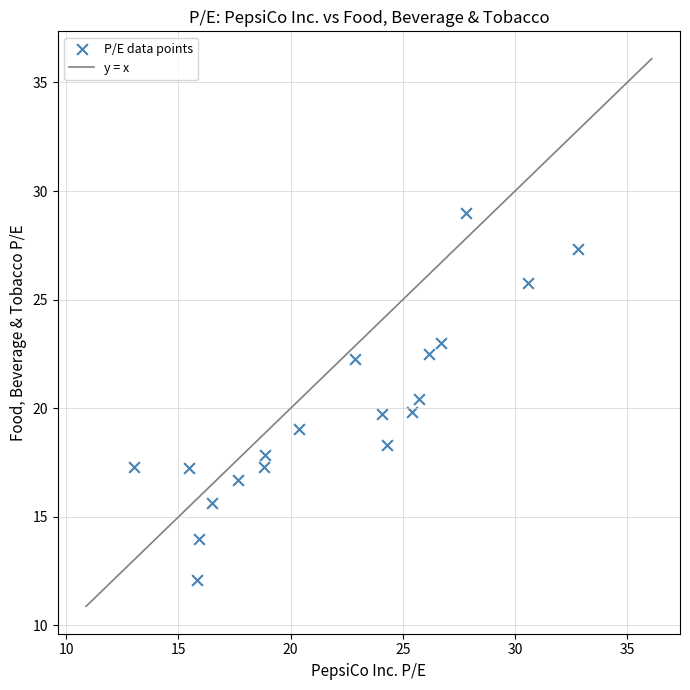

What is the range of Y values (max minus min)?

16.9